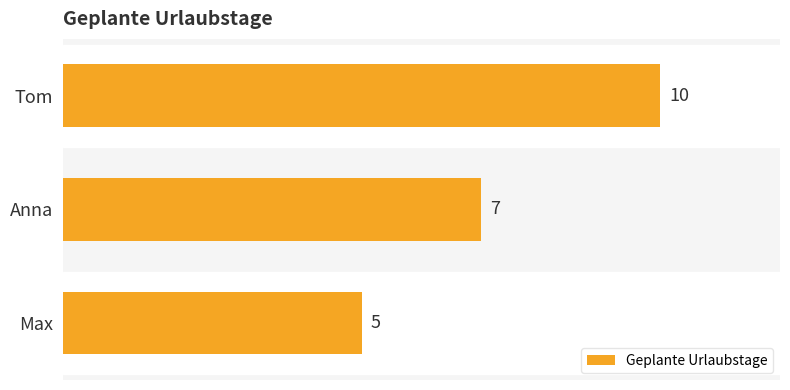

What is the difference between the maximum and minimum values?

5